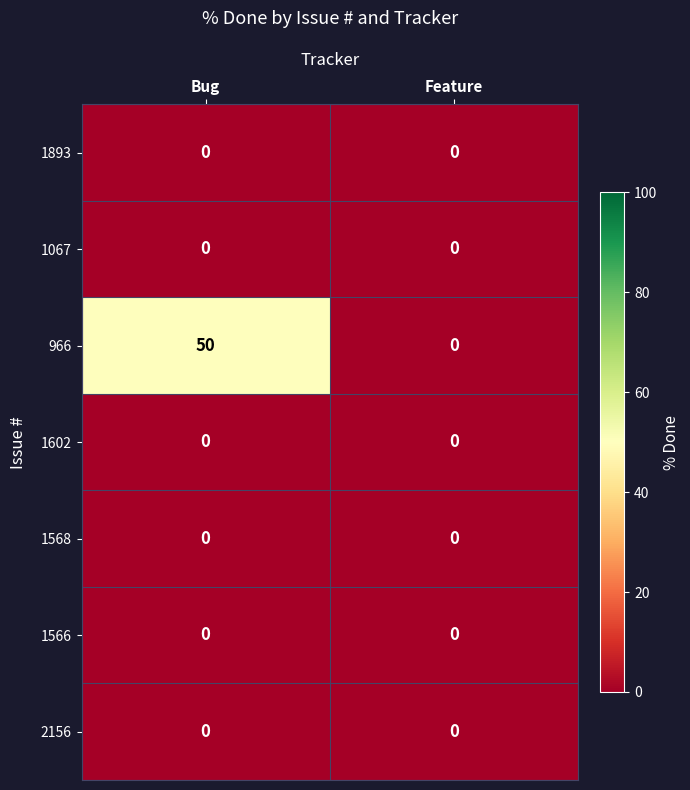

Reading right to left, transcribe all the data shown in this chart.

1893: 0	0
1067: 0	0
966: 0	50
1602: 0	0
1568: 0	0
1566: 0	0
2156: 0	0